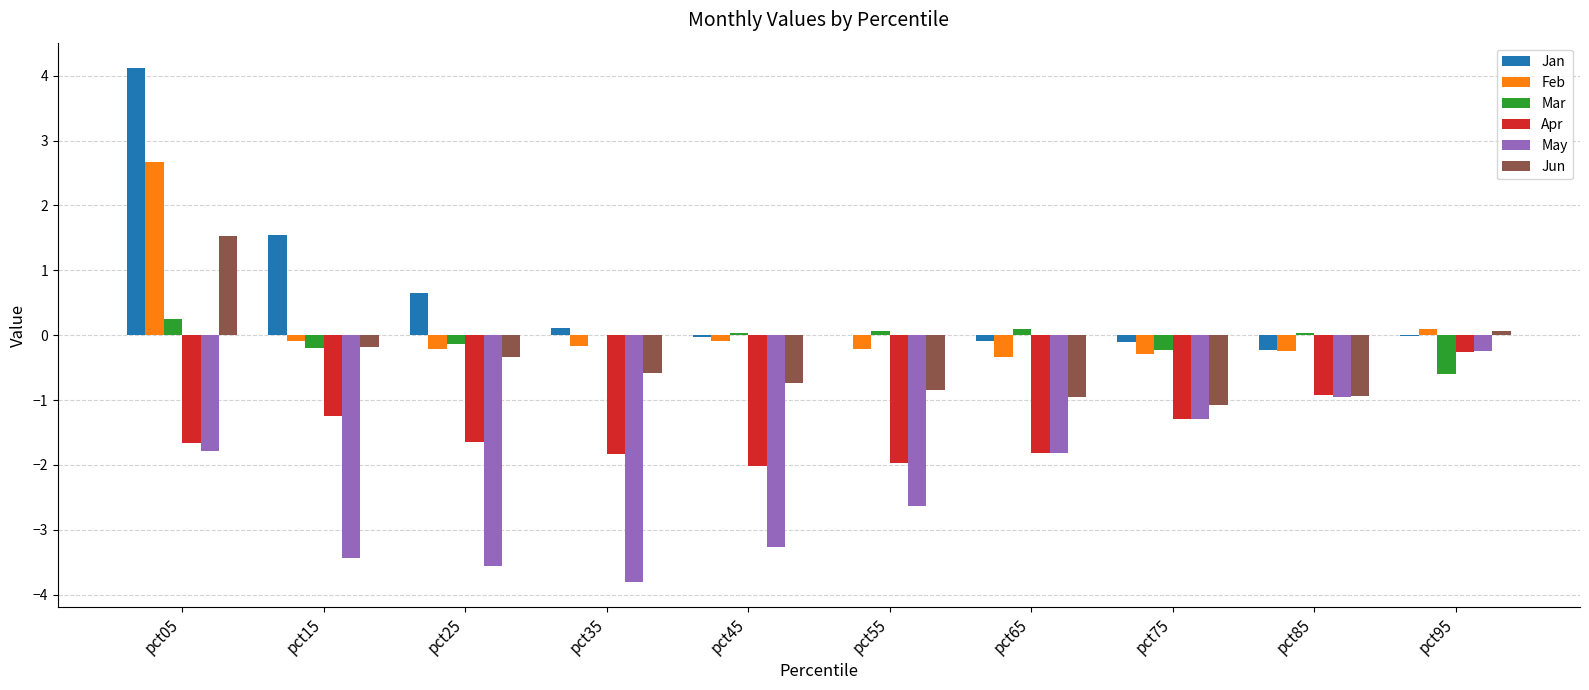

Is the value of May at pct35 greater than the value of Feb at pct15?

No